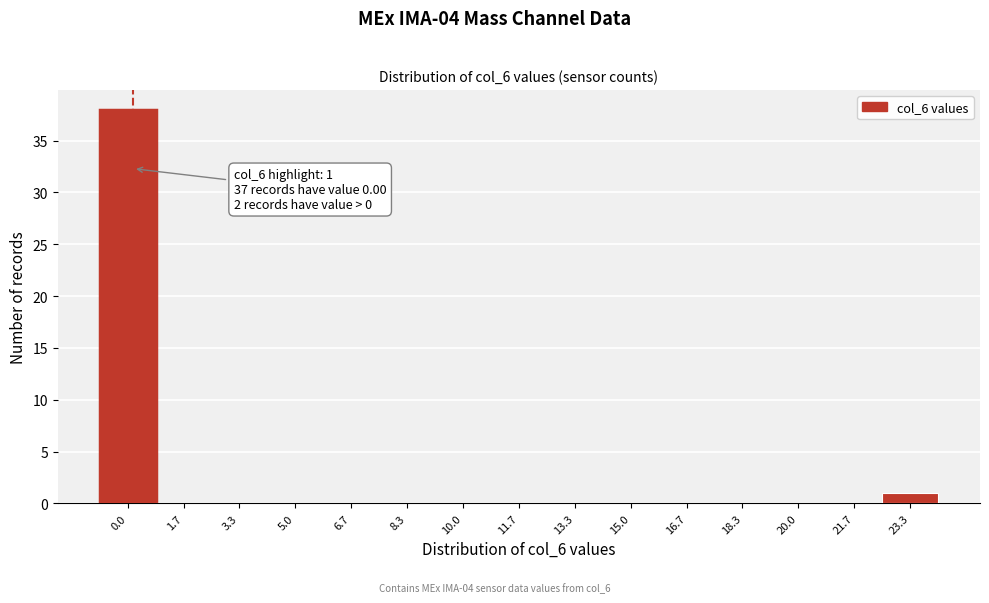

Reading right to left, list all the values displayed in this chart.

23.3=1	21.7=0	20.0=0	18.3=0	16.7=0	15.0=0	13.3=0	11.7=0	10.0=0	8.3=0	6.7=0	5.0=0	3.3=0	1.7=0	0.0=38